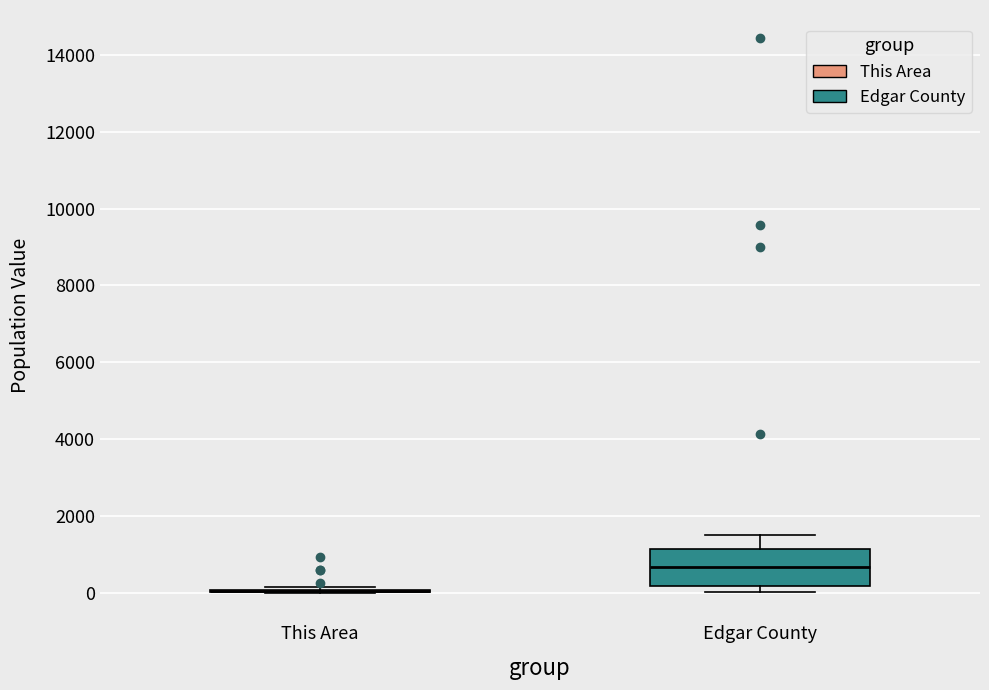

Comparing the boxes themselves (not the whiskers), which one is the tallest?

Edgar County